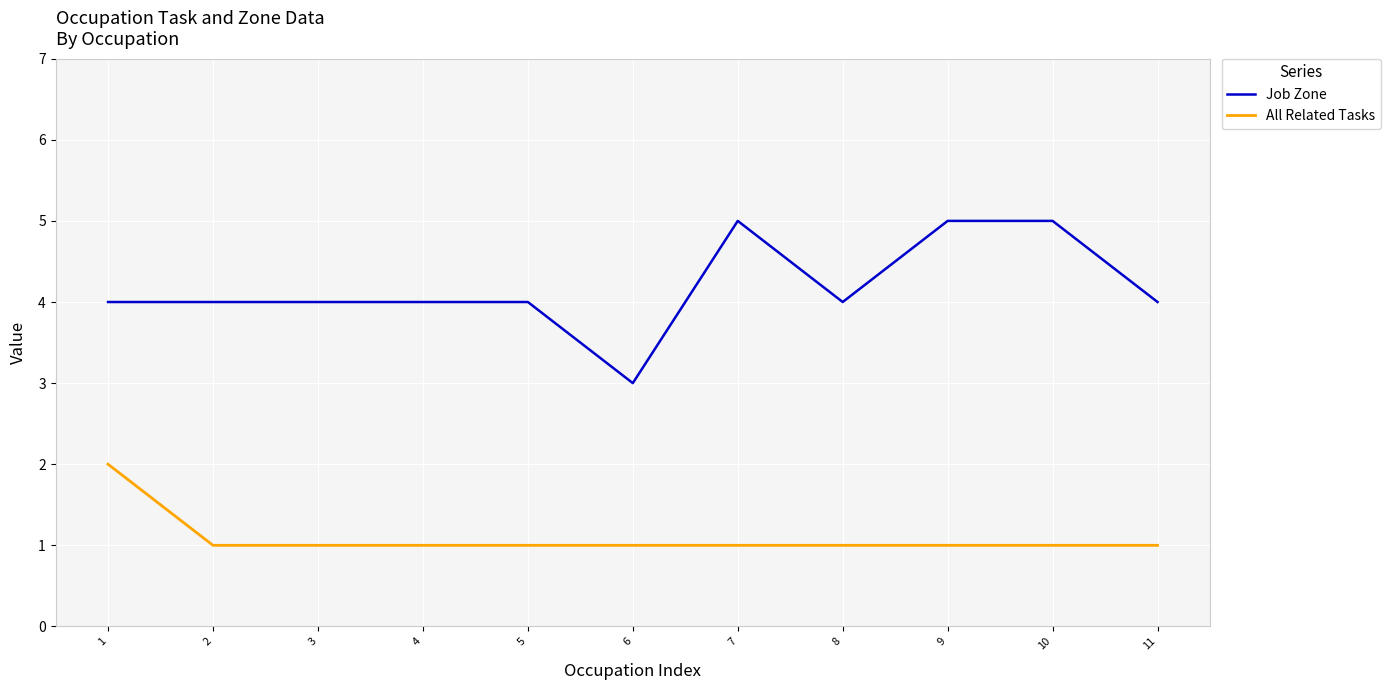

What is the total value across all series at 10?

6